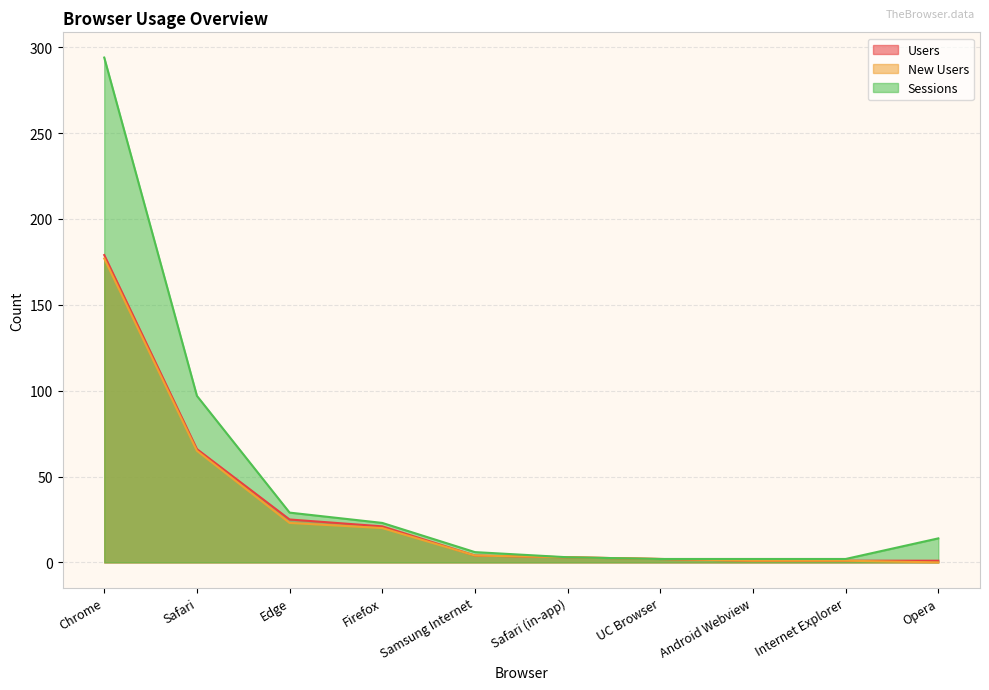

True or false: Sessions and New Users cross at least once.

False